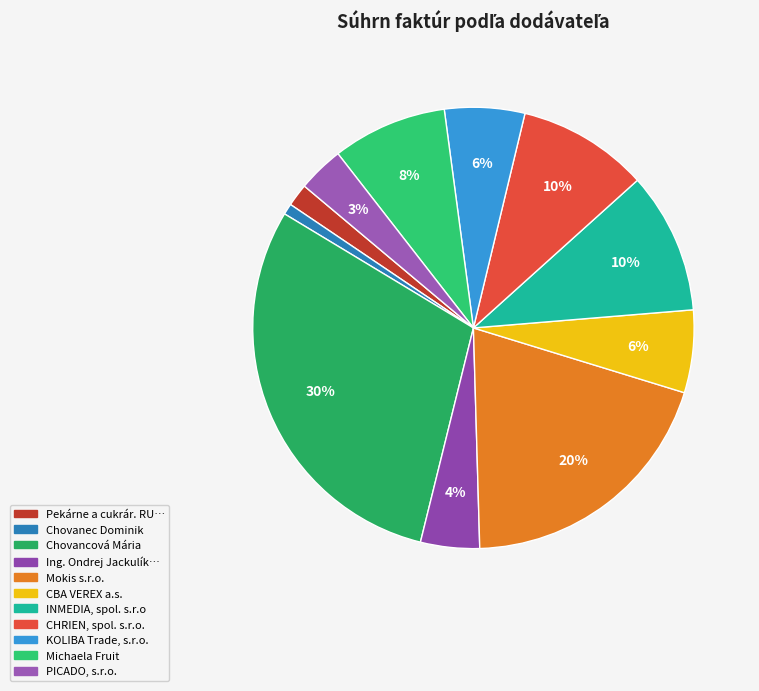

What is the smallest slice in the pie chart?

Chovanec Dominik